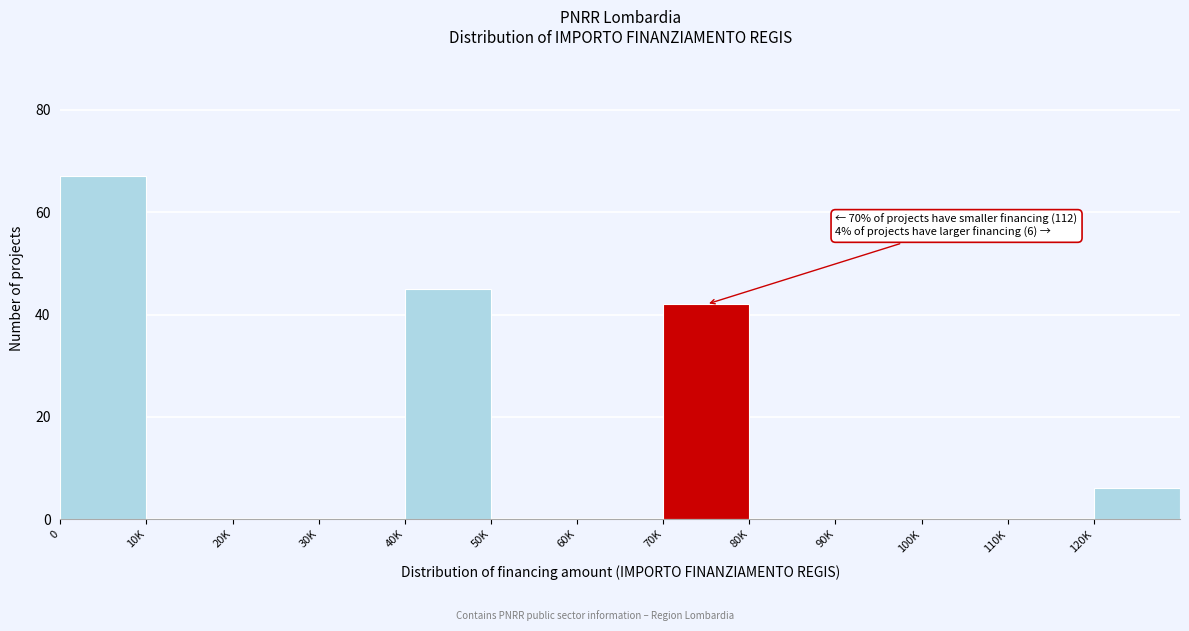

Reading left to right, list all the values displayed in this chart.

0=67	10K=0	20K=0	30K=0	40K=45	50K=0	60K=0	70K=42	80K=0	90K=0	100K=0	110K=0	120K=6